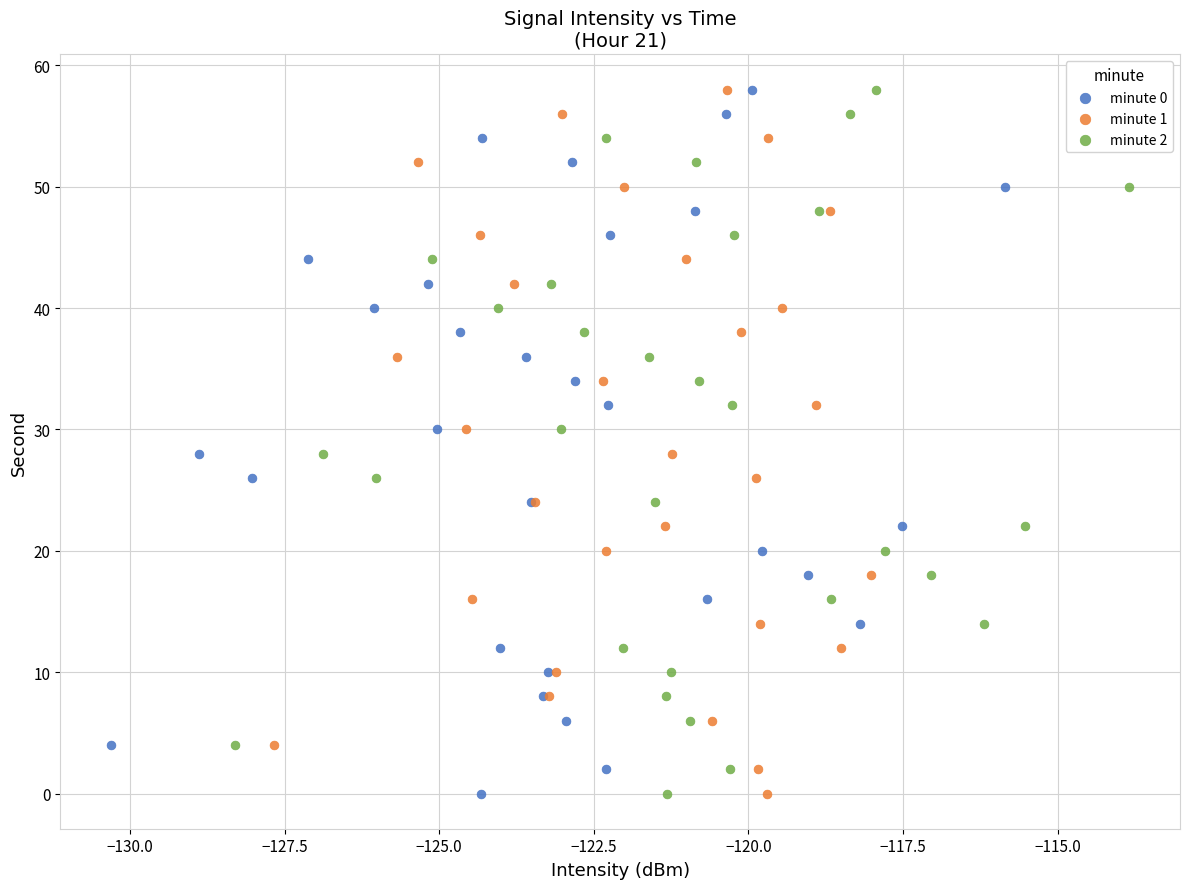

What are all the series names shown in the legend?

minute 0, minute 1, minute 2